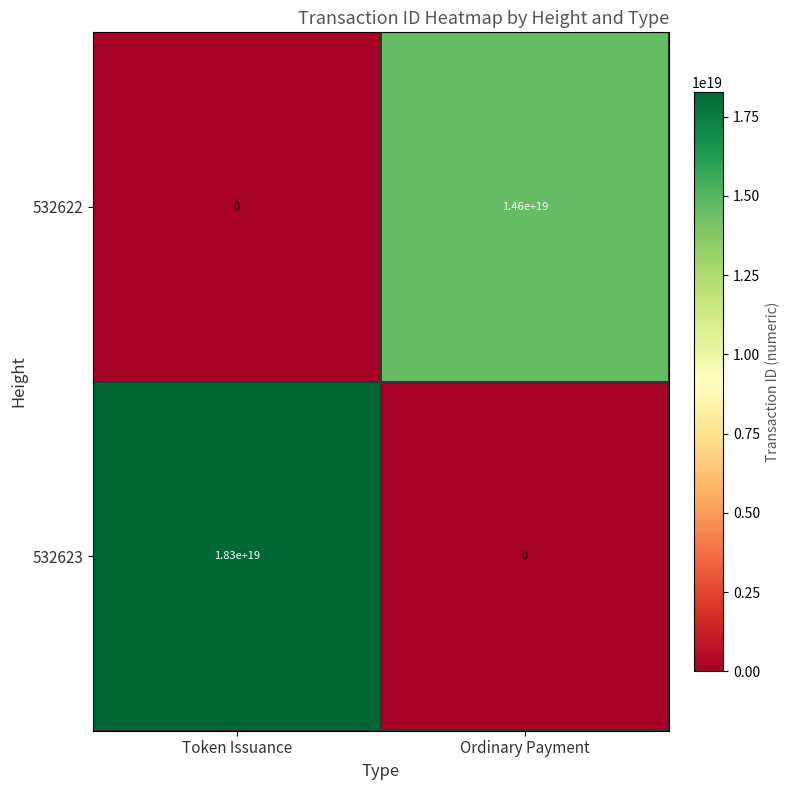

Rank the series by their maximum value, from lowest to highest.

532622, 532623